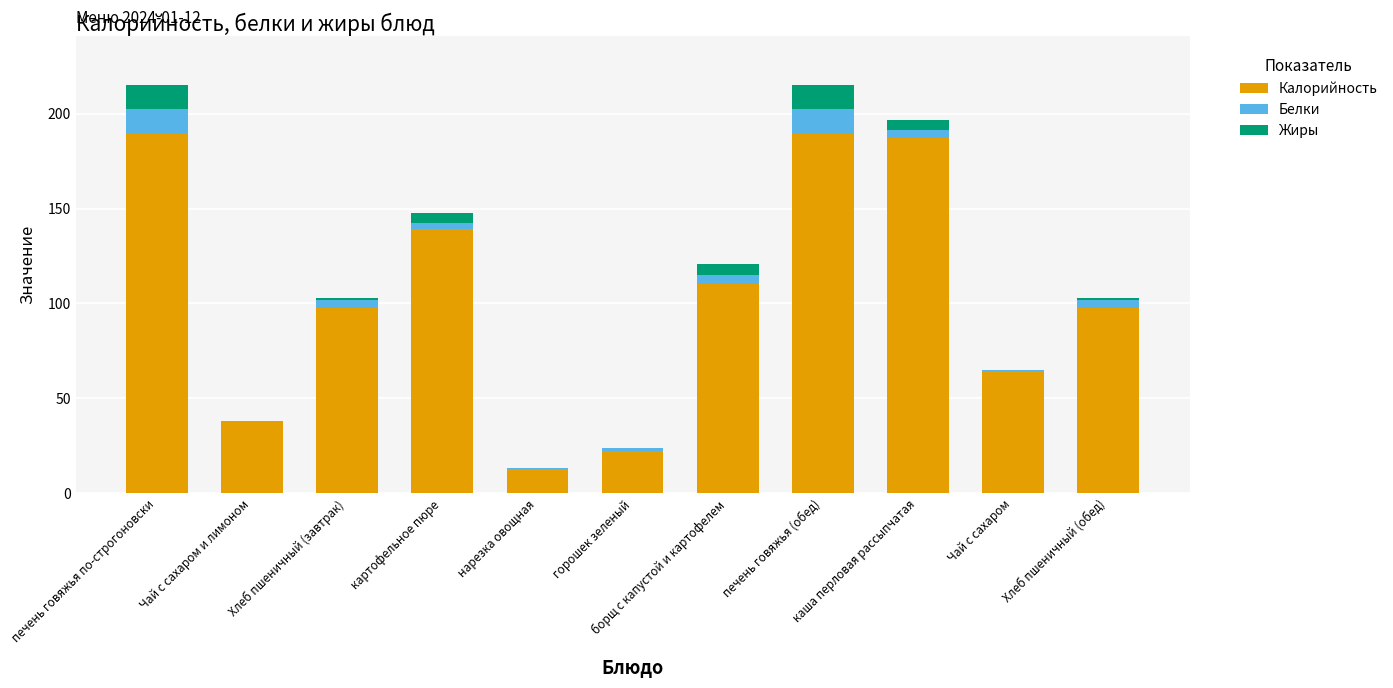

Are the bars horizontal?

No